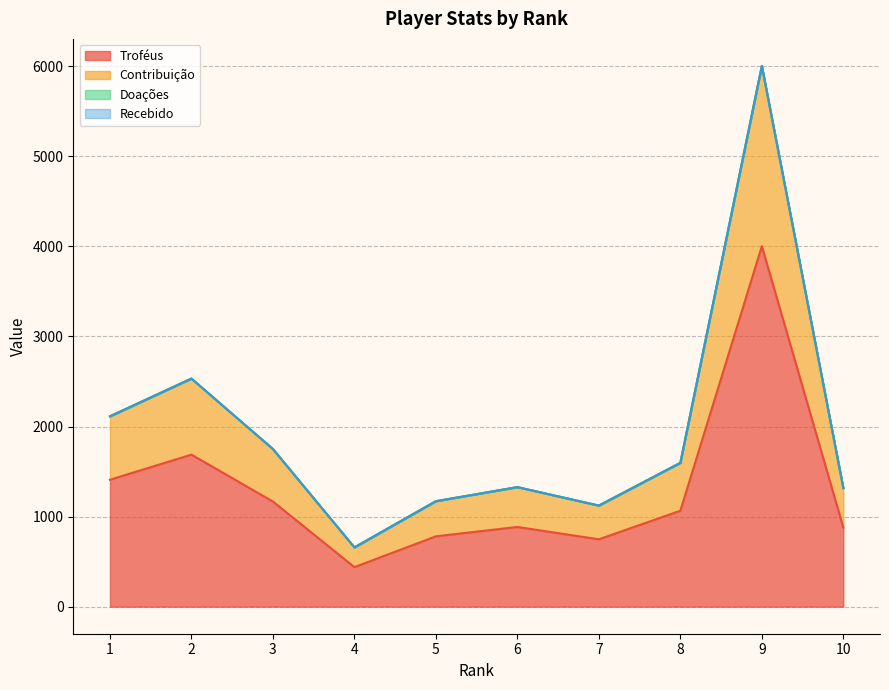

Rank the series by their maximum value, from lowest to highest.

Troféus, Contribuição